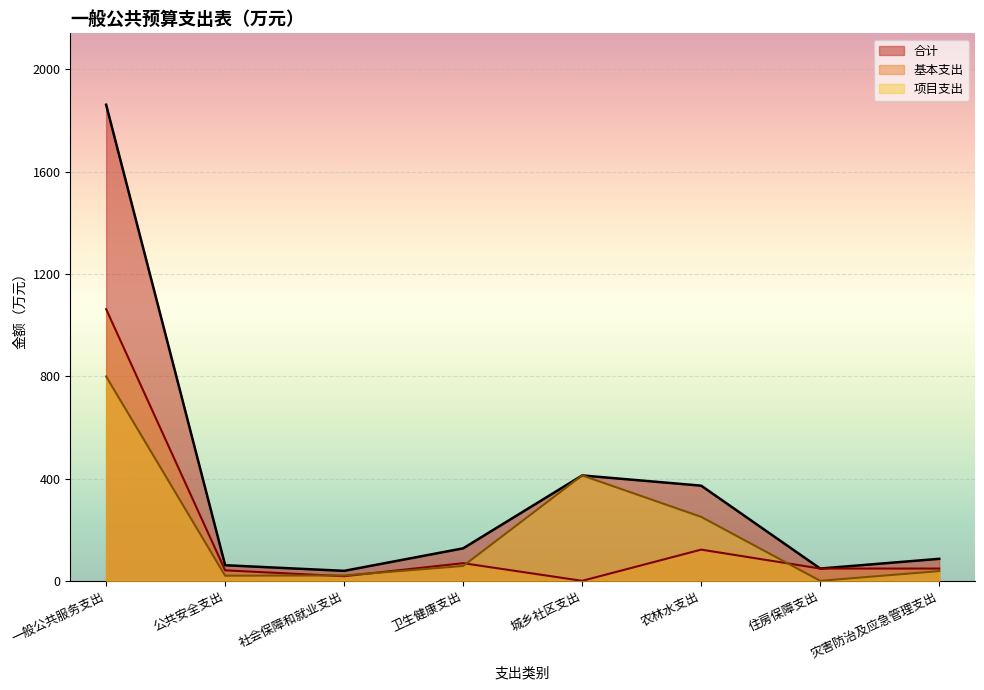

At which category does the chart reach its peak across all series?

一般公共服务支出